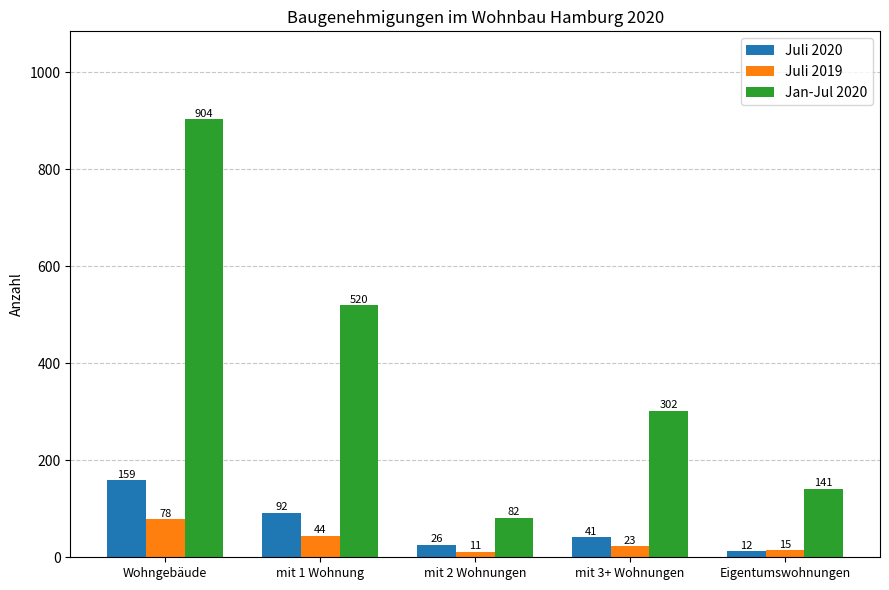

At Eigentumswohnungen, list the series in order from smallest to largest.

Juli 2020, Juli 2019, Jan-Jul 2020